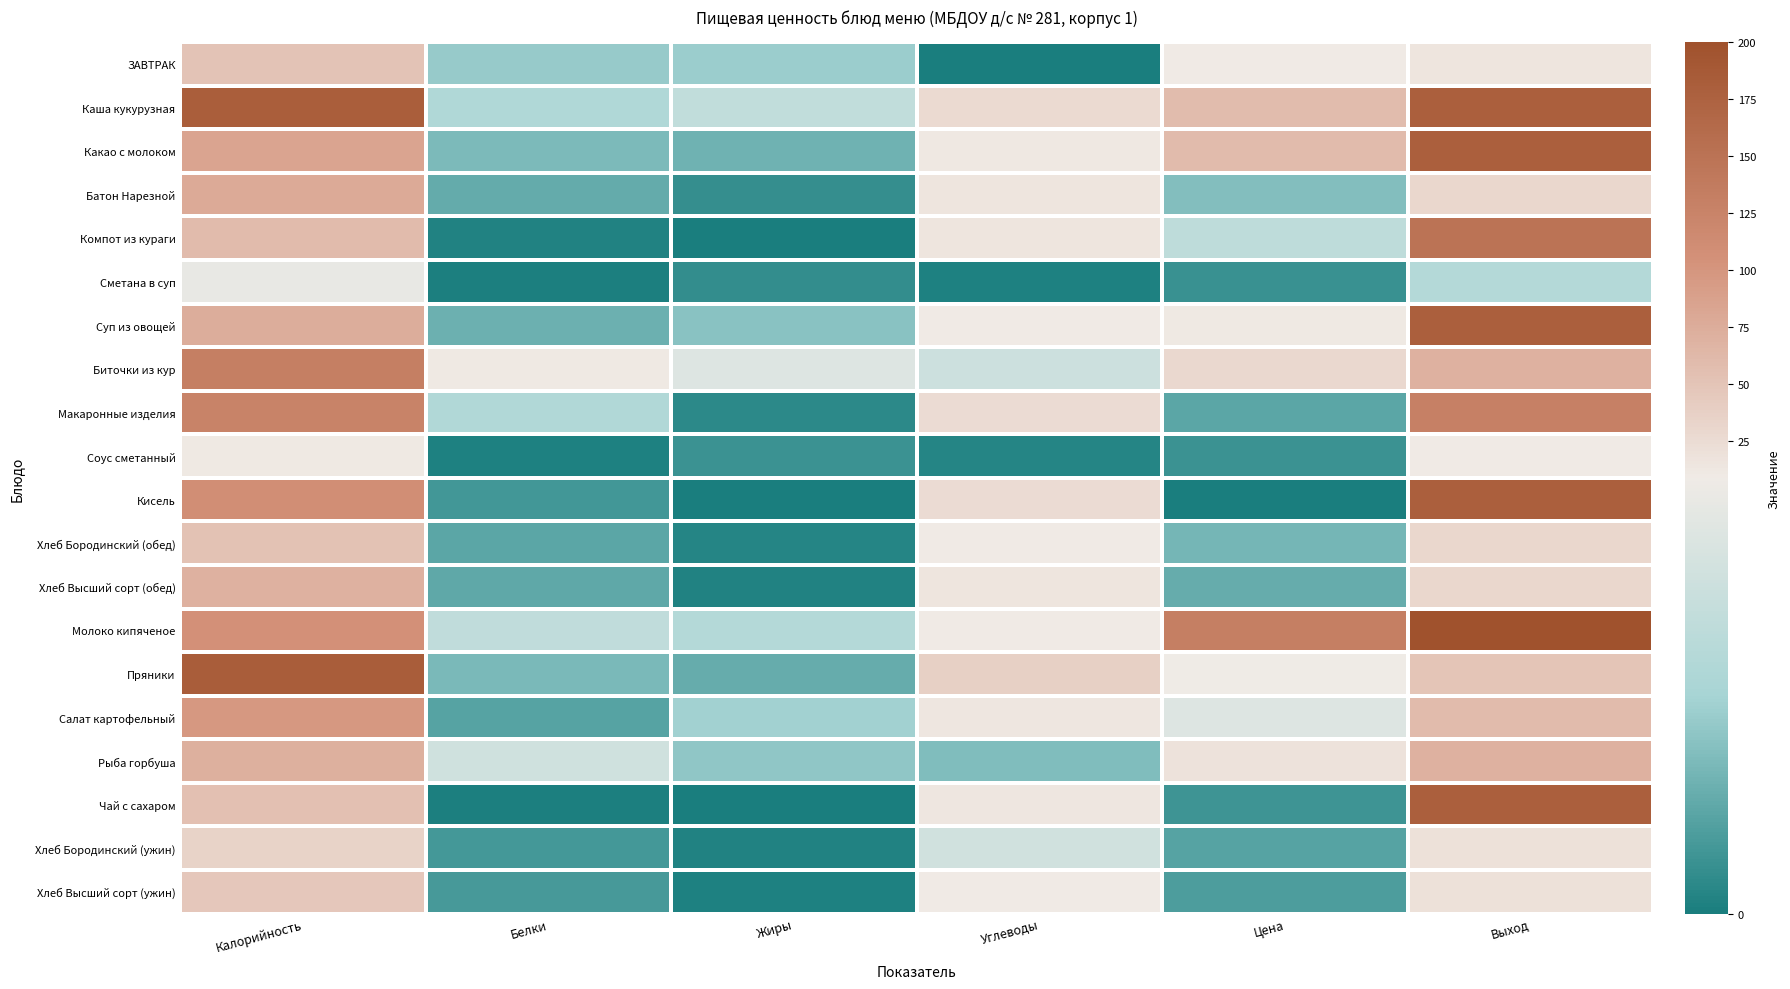

How many distinct data groups are displayed?

20